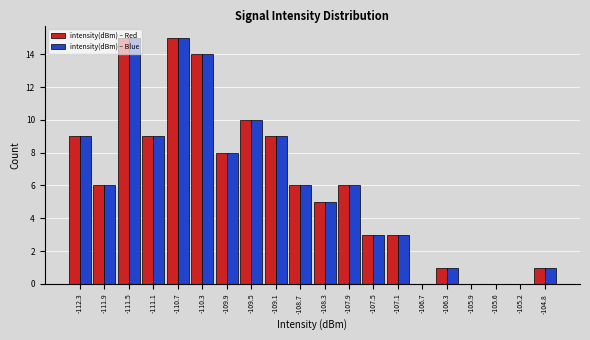

What is the height of the intensity(dBm) – Red bar covering -109.30 to -108.95 on the x-axis? Neither the bar edges nor the heights are printed on the chart, so give them approximately, as read against the axes.

9